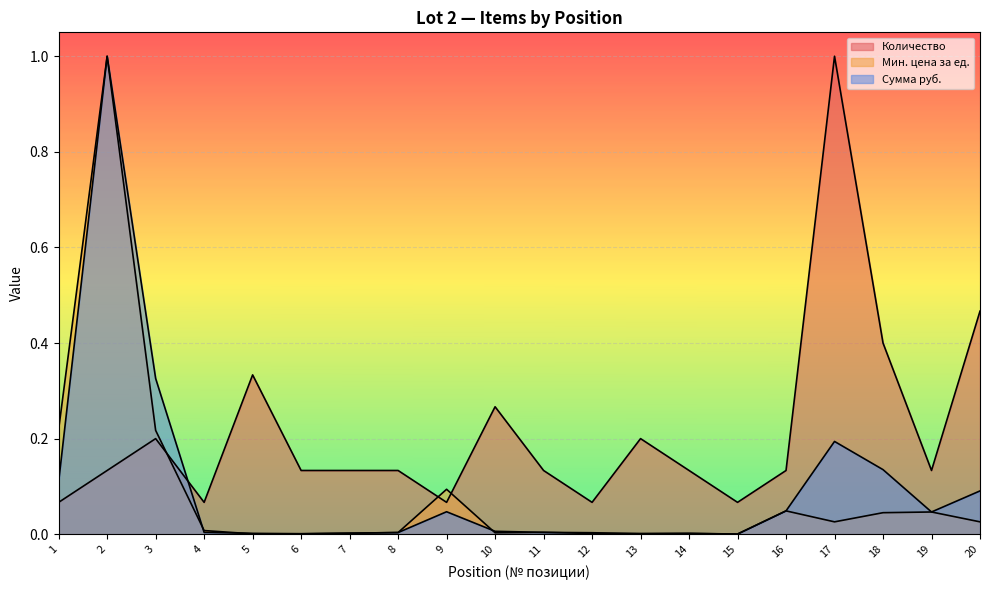

Which series changed the most between 3 and 14?

Сумма руб.